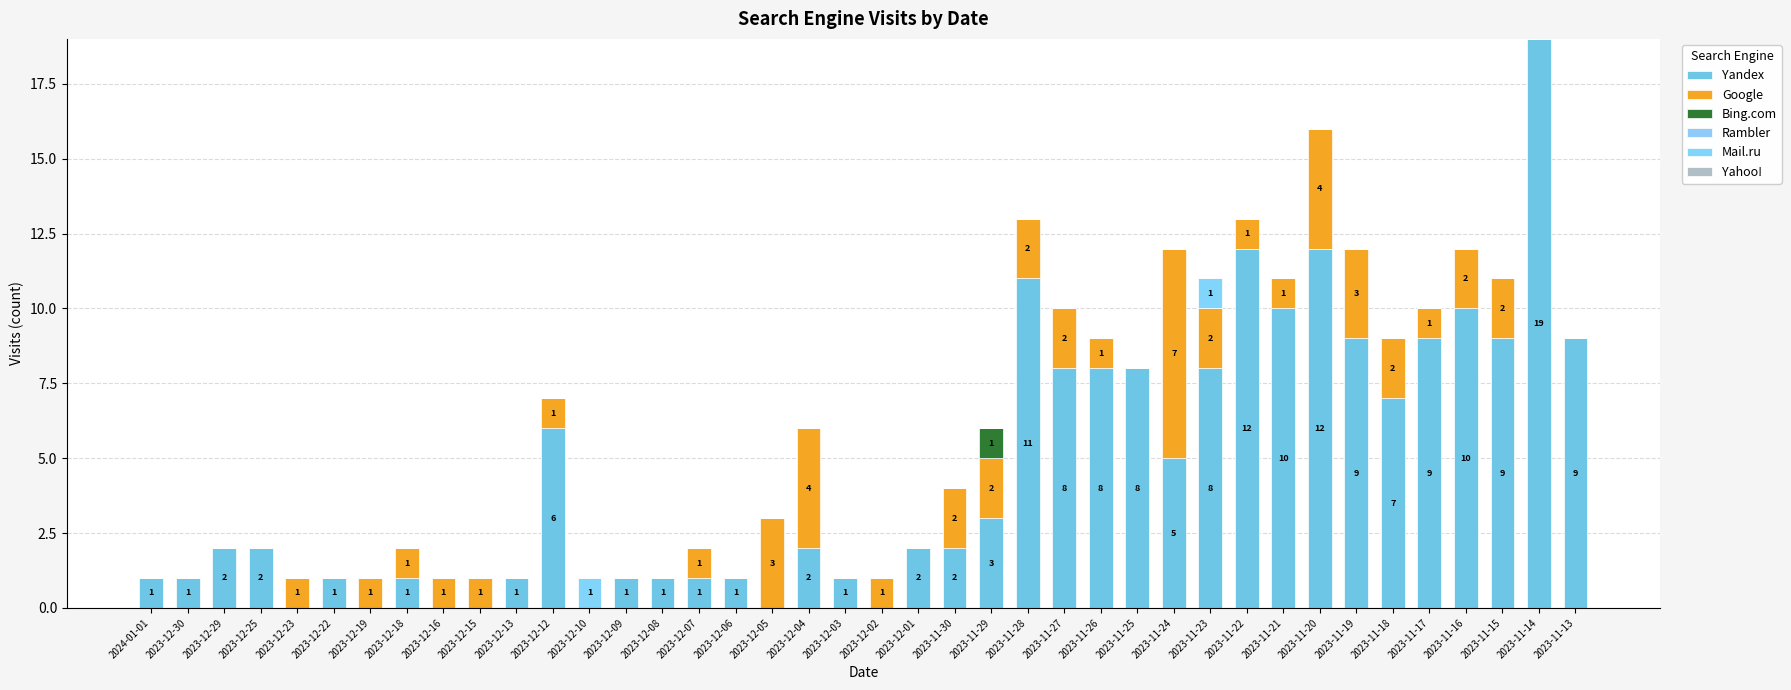

Does the chart contain stacked bars?

Yes